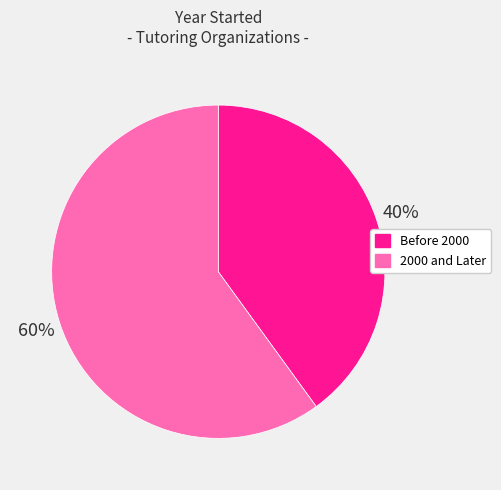

Is it true that Before 2000 is 49% of the pie?

False